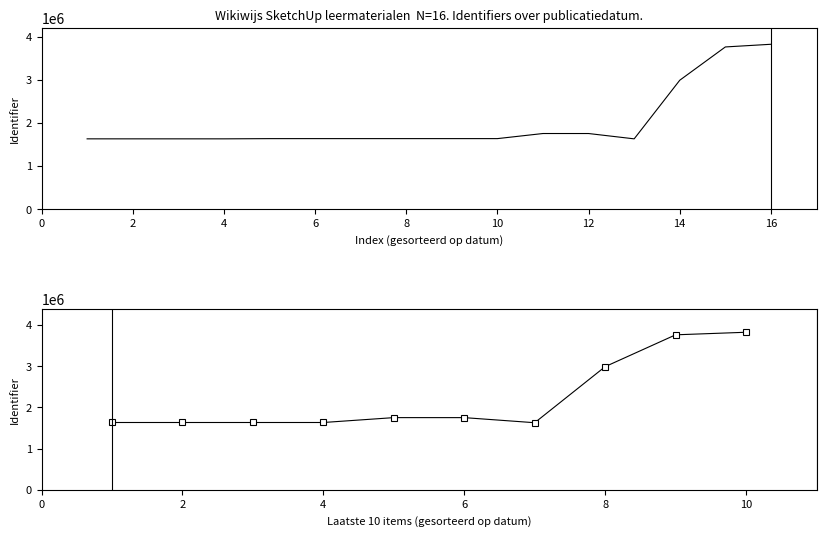

What is the change in value from 4 to 14?

+1354583